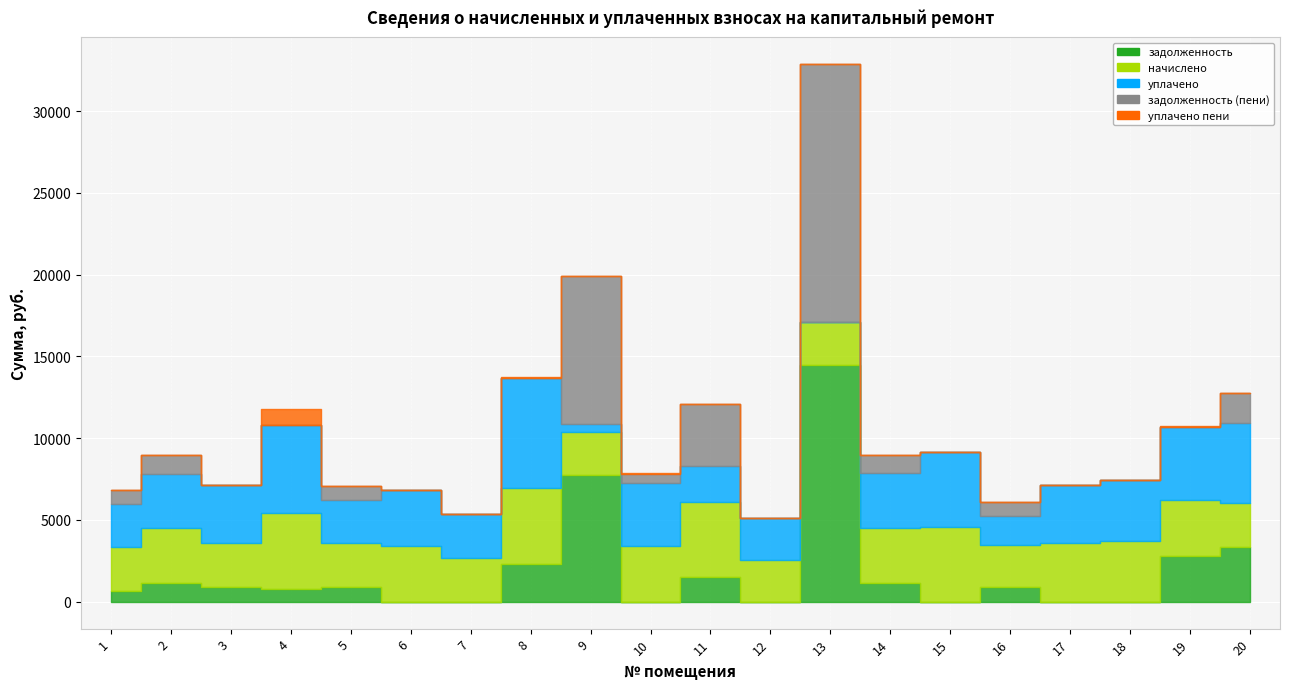

What is the spread (max minus min) of values at 9?

9063.0